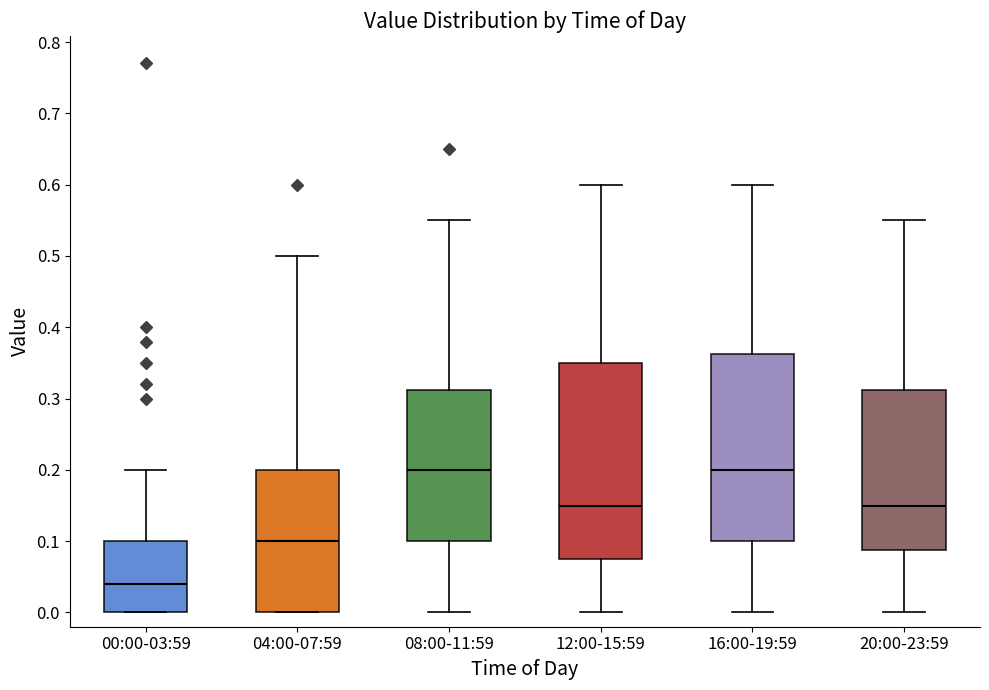

Which box has the lowest median line?

00:00-03:59